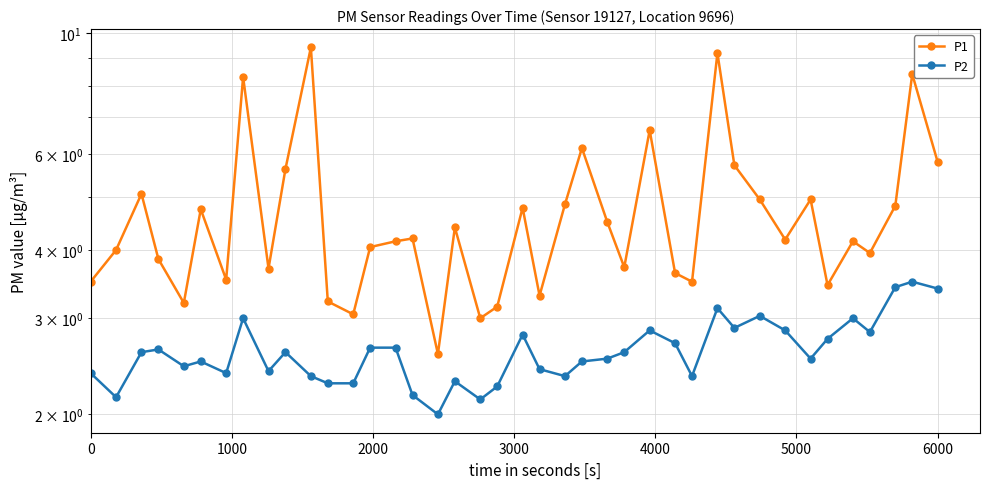

List the series in order of their overall mean, lowest first.

P2, P1